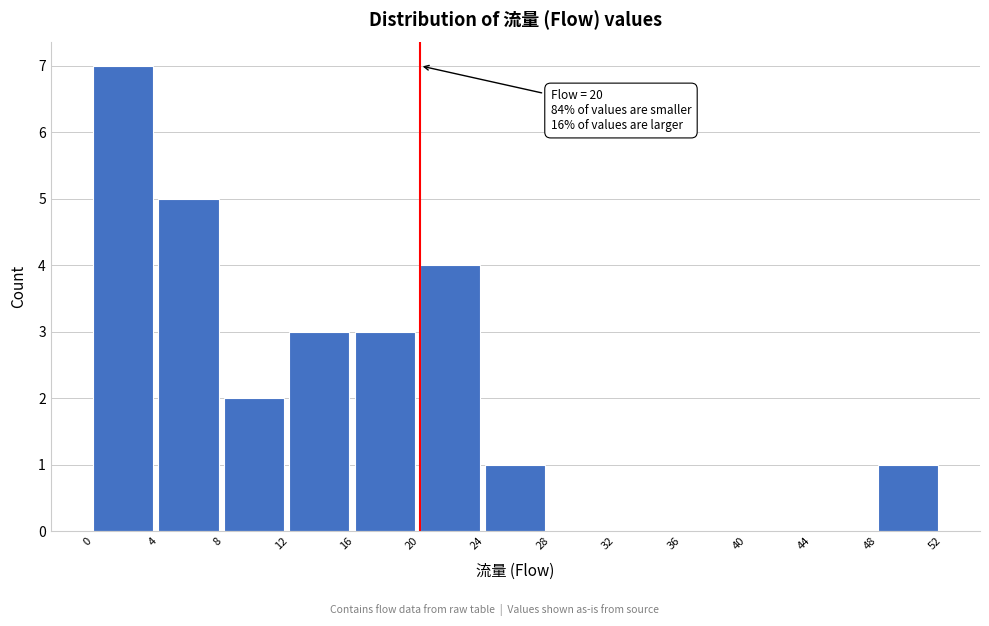

Over which range of the x-axis is the bar tallest?

0 to 4